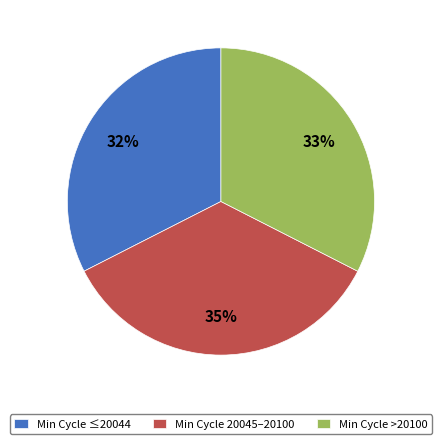

What is the ratio of the value at Min Cycle ≤20044 to the value at Min Cycle 20045–20100?

0.9